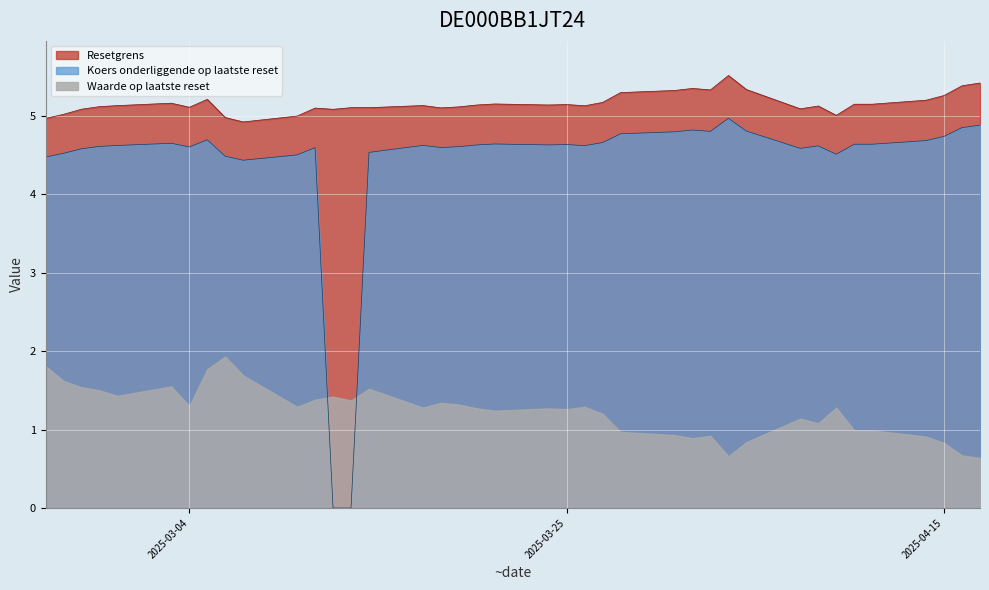

The value of Waarde op laatste reset at 9 is 0.3. True or false?

False